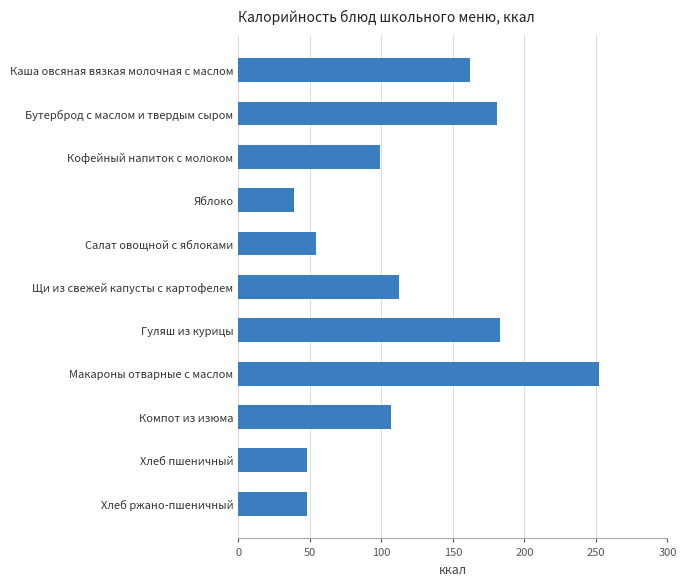

What is the difference between the maximum and minimum values?

213